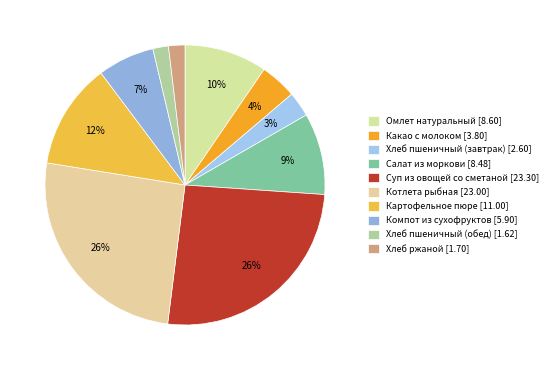

What is the smallest slice in the pie chart?

Хлеб пшеничный (обед)